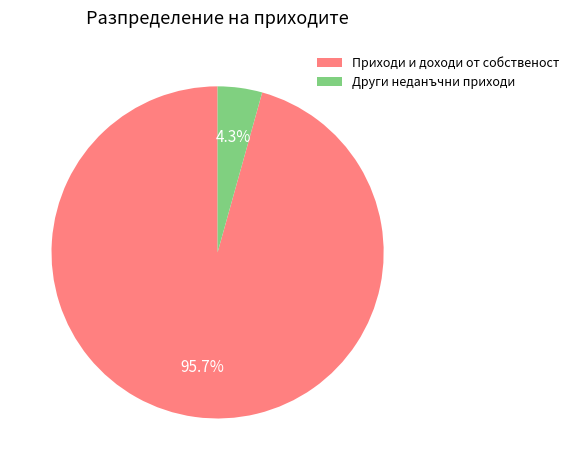

Which slice is the smallest?

Други неданъчни приходи